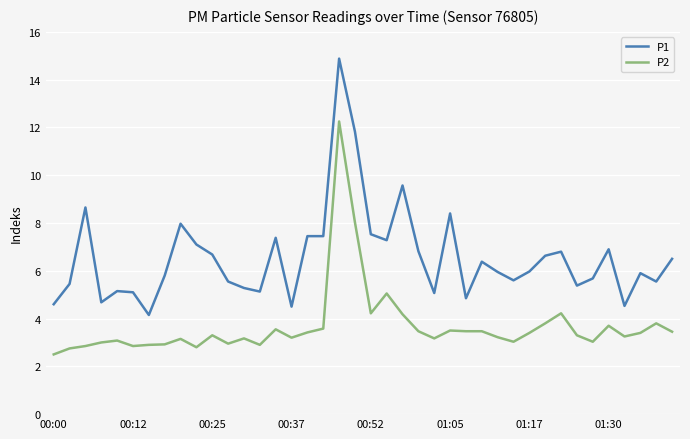

What is the average value of the P2 series?

3.7